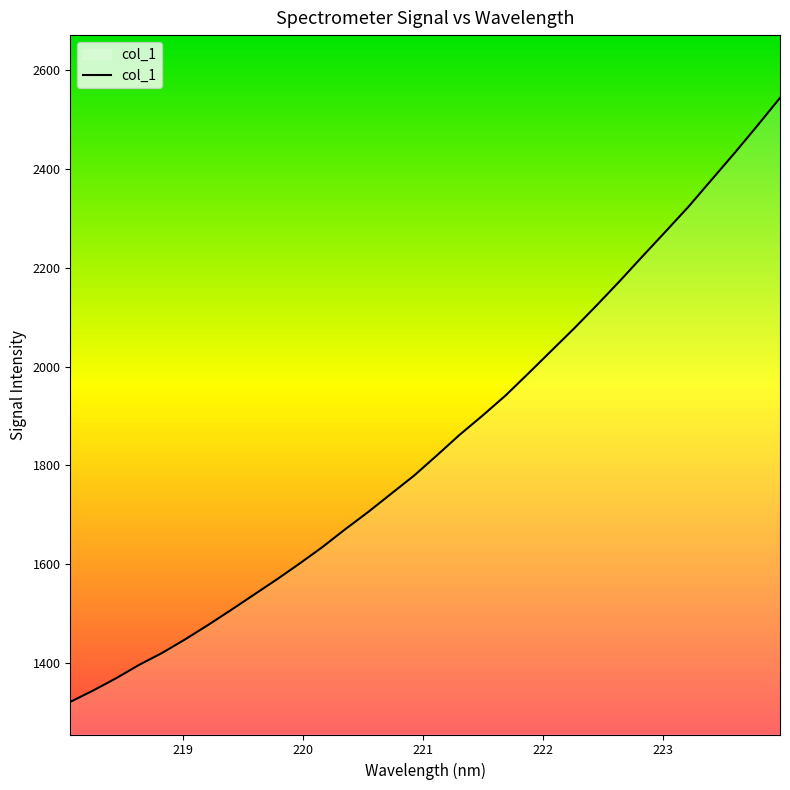

How many lines are shown in the chart?

1